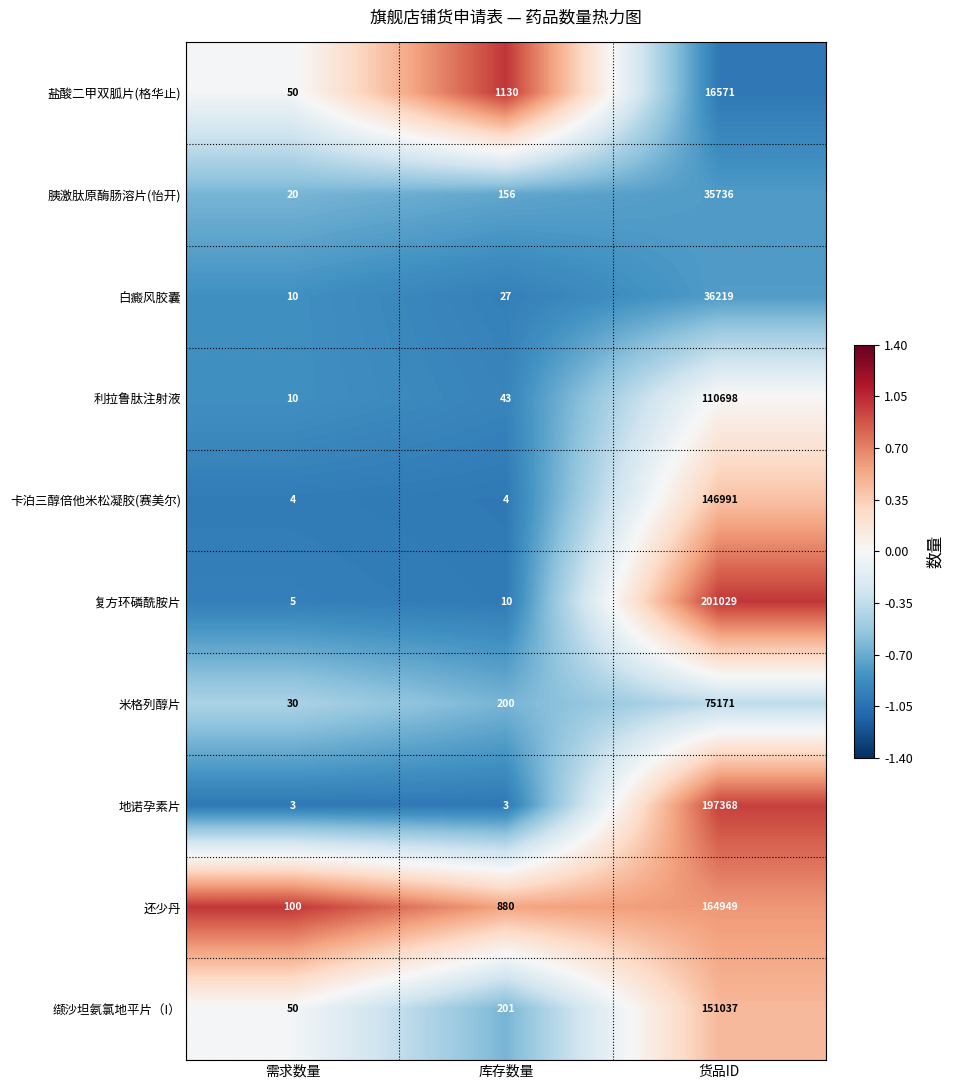

What is the total value across all series at 需求数量?

282